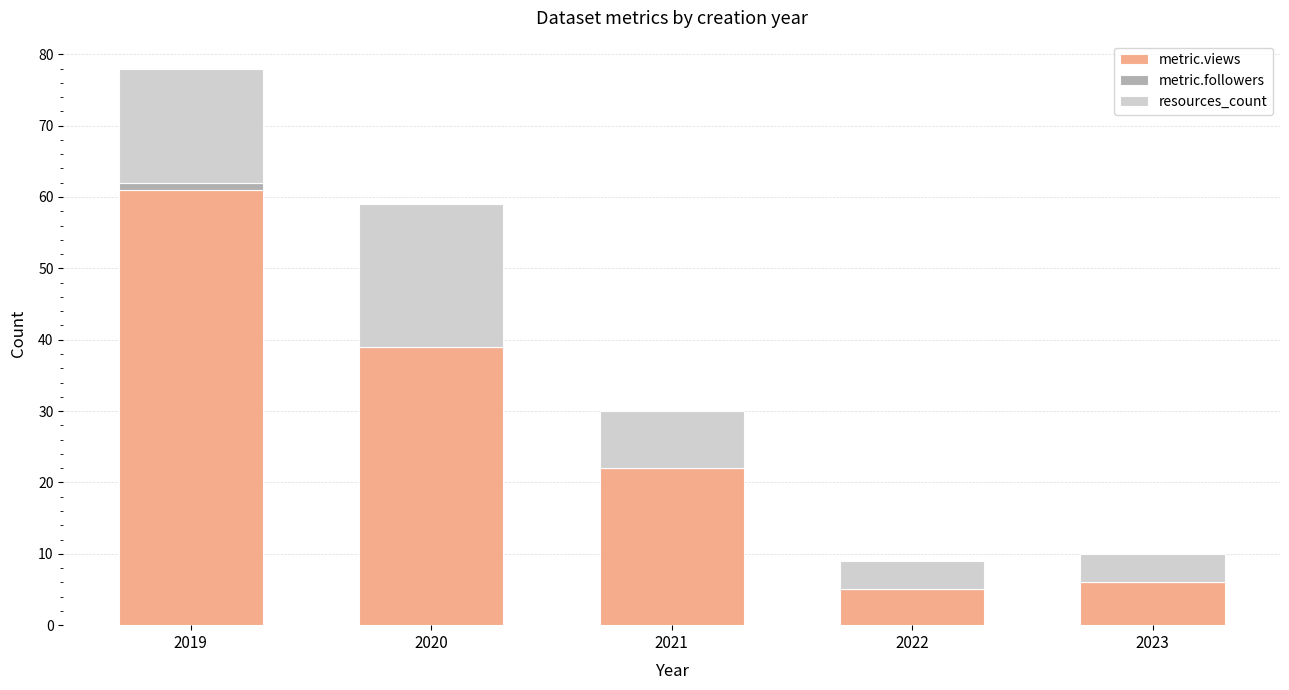

Reading right to left, list the values for the metric.views series.

2023=6	2022=5	2021=22	2020=39	2019=61